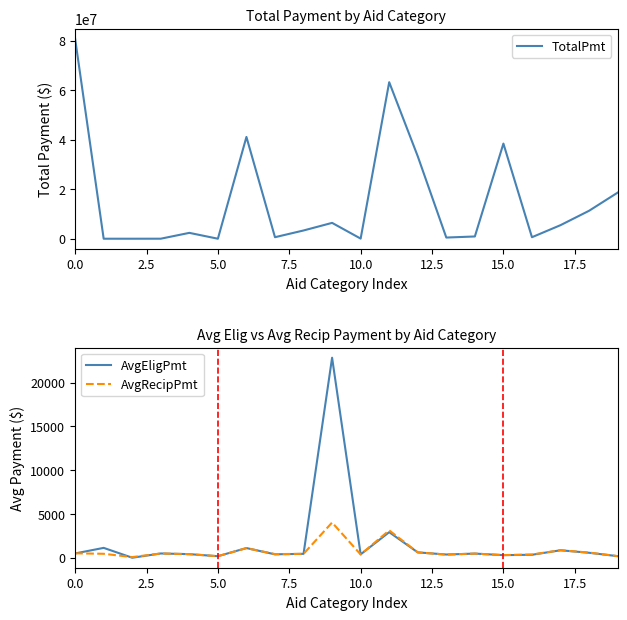

What is the label of the 12th point from the left?

11